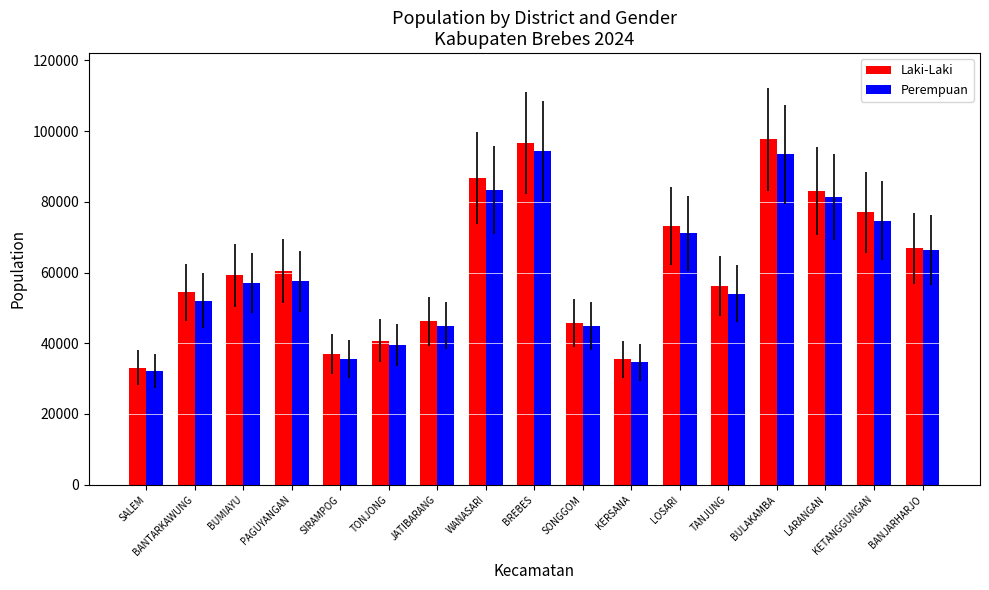

Is the value of Perempuan at SALEM greater than the value of Laki-Laki at PAGUYANGAN?

No